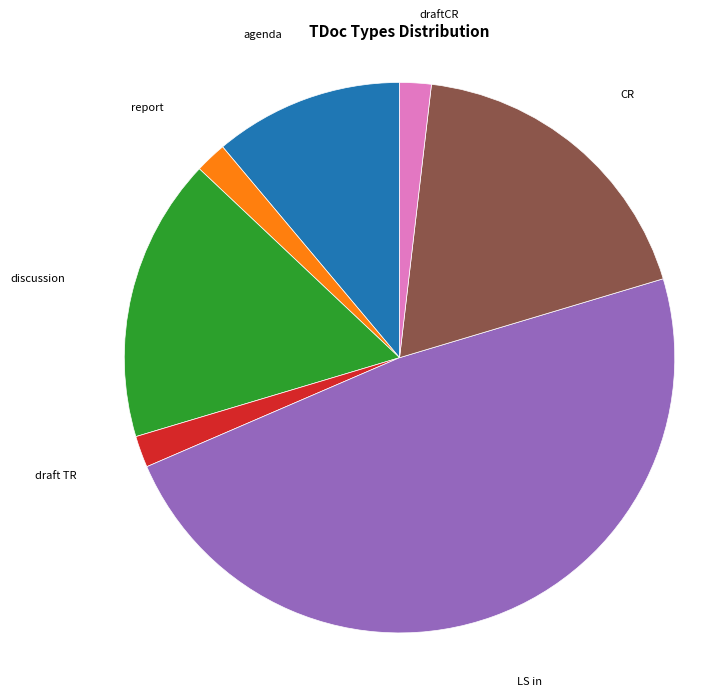

Is there any slice that represents more than half of the pie?

No